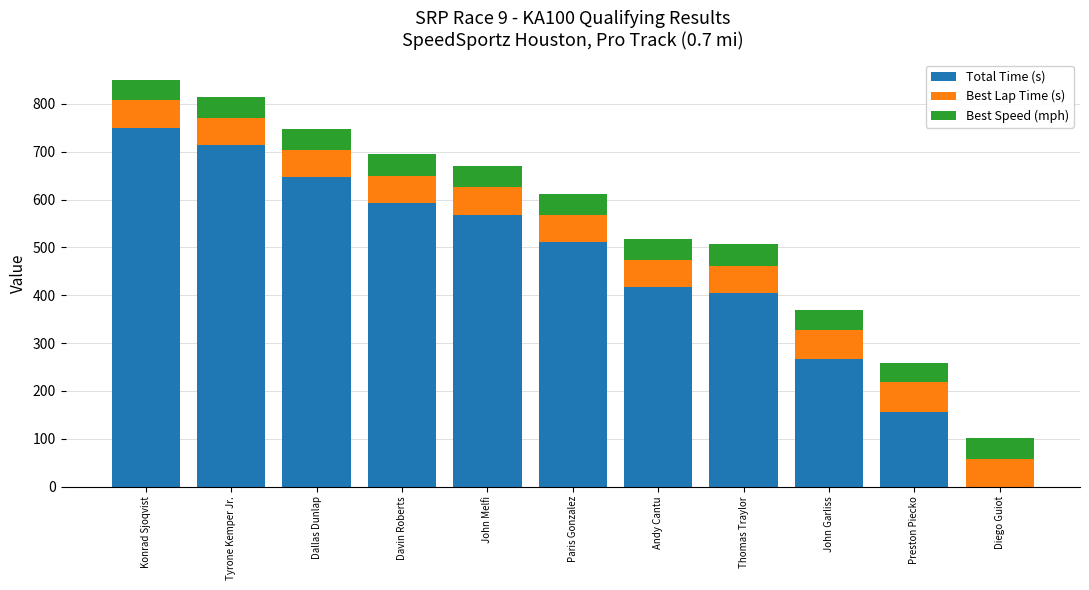

The value of Total Time (s) at Konrad Sjoqvist is 748.6. True or false?

True